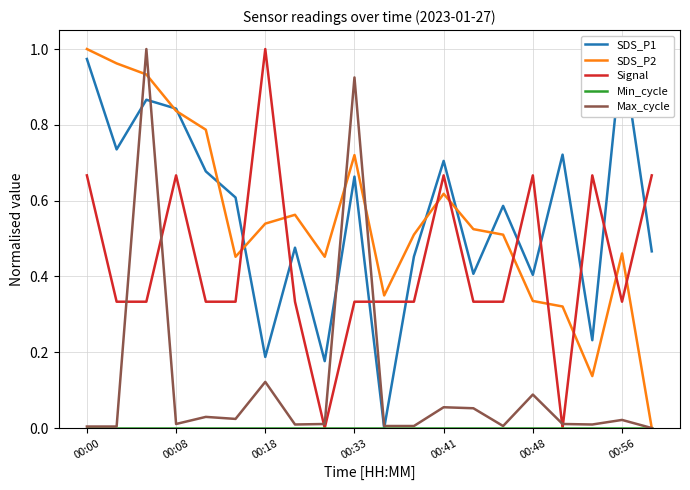

True or false: Signal has a value of 0.6 at 13.

False